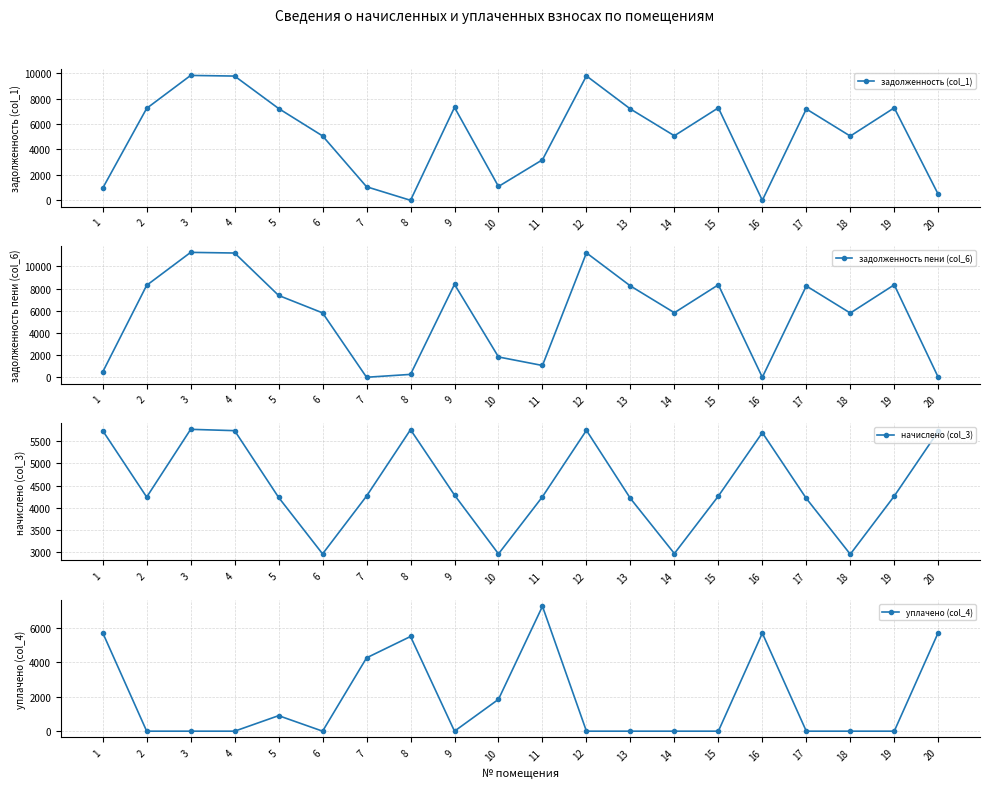

Reading left to right, transcribe all the data shown in this chart.

задолженность (col_1): 1=954.8	2=7229.9	3=9817.4	4=9766.7	5=7217.2	6=5060.9	7=1065.8	8=0.0	9=7306.0	10=1087.9	11=3185.5	12=9779.3	13=7179.1	14=5073.6	15=7268.0	16=0.0	17=7179.1	18=5048.3	19=7268.0	20=473.2
задолженность пени (col_6): 1=477.4	2=8290.1	3=11257.1	4=11198.9	5=7375.6	6=5803.1	7=0.0	8=259.8	9=8377.3	10=1830.1	11=1062.1	12=11213.4	13=8231.9	14=5817.6	15=8333.8	16=0.0	17=8231.9	18=5788.6	19=8333.8	20=0.0
начислено (col_3): 1=5728.8	2=4240.8	3=5758.6	4=5728.8	5=4233.4	6=2968.6	7=4263.1	8=5751.1	9=4285.4	10=2968.6	11=4248.2	12=5736.2	13=4211.0	14=2976.0	15=4263.1	16=5684.2	17=4211.0	18=2961.1	19=4263.1	20=5713.9
уплачено (col_4): 1=5707.2	2=0.0	3=0.0	4=0.0	5=900.0	6=0.0	7=4252.2	8=5491.4	9=0.0	10=1847.0	11=7242.5	12=0.0	13=0.0	14=0.0	15=0.0	16=5684.2	17=0.0	18=0.0	19=0.0	20=5717.4